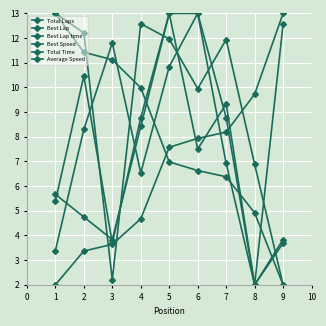

List the series in order of their peak value, lowest first.

Total Laps, Best Lap, Best Lap time, Best Speed, Total Time, Average Speed